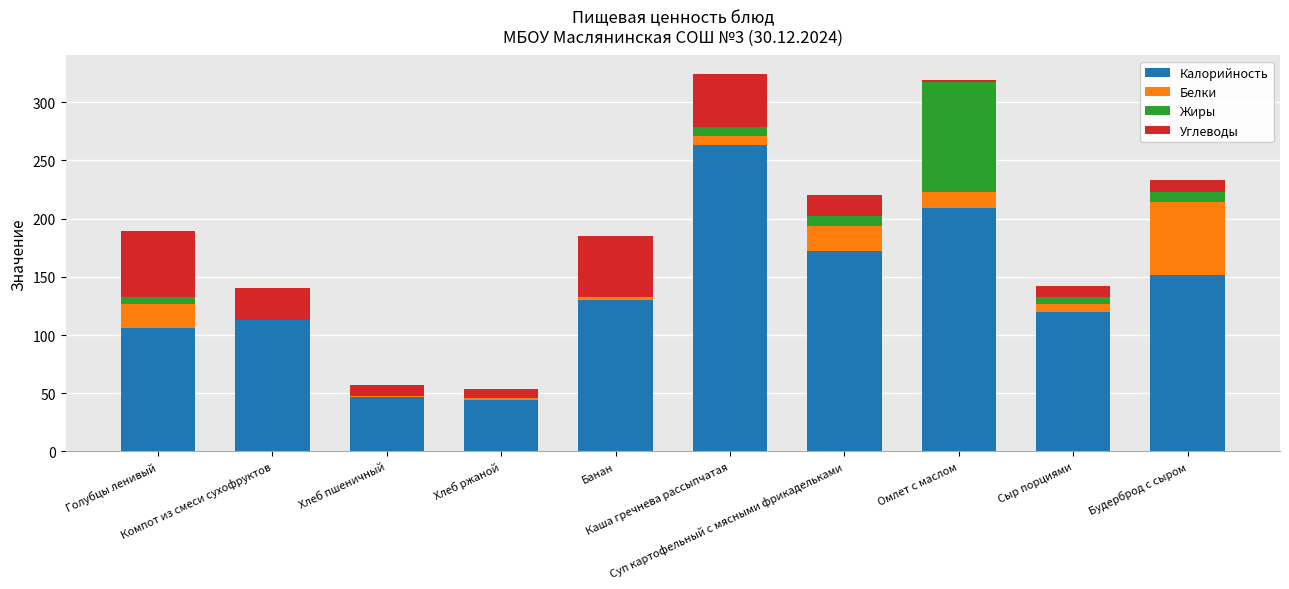

What is the total value across all series at Голубцы ленивый?

189